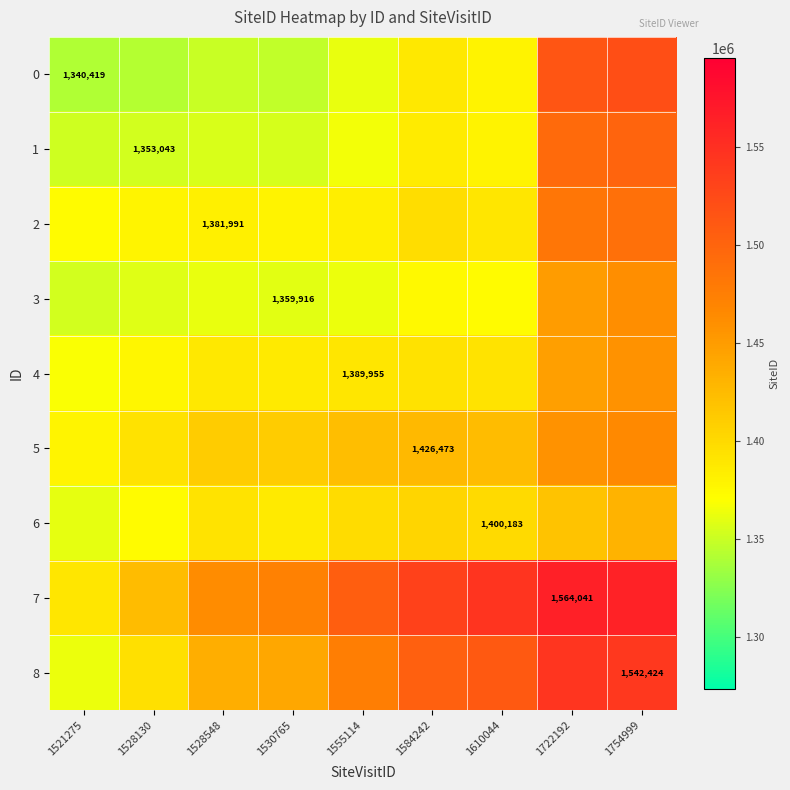

Which series has the largest total across all categories?

7